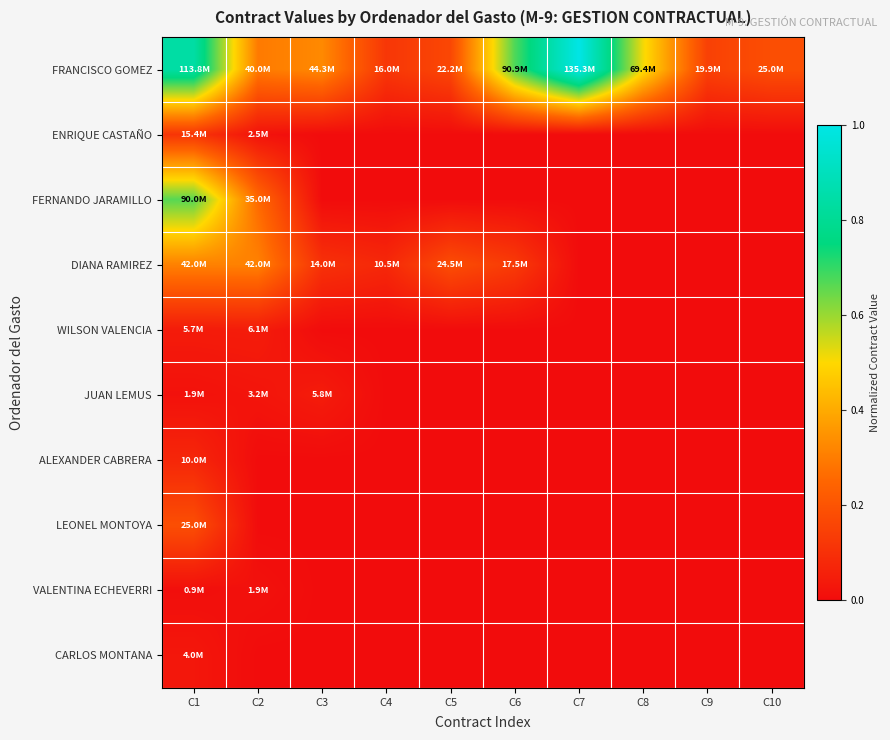

Which has a higher value, C5 or C3?

C3